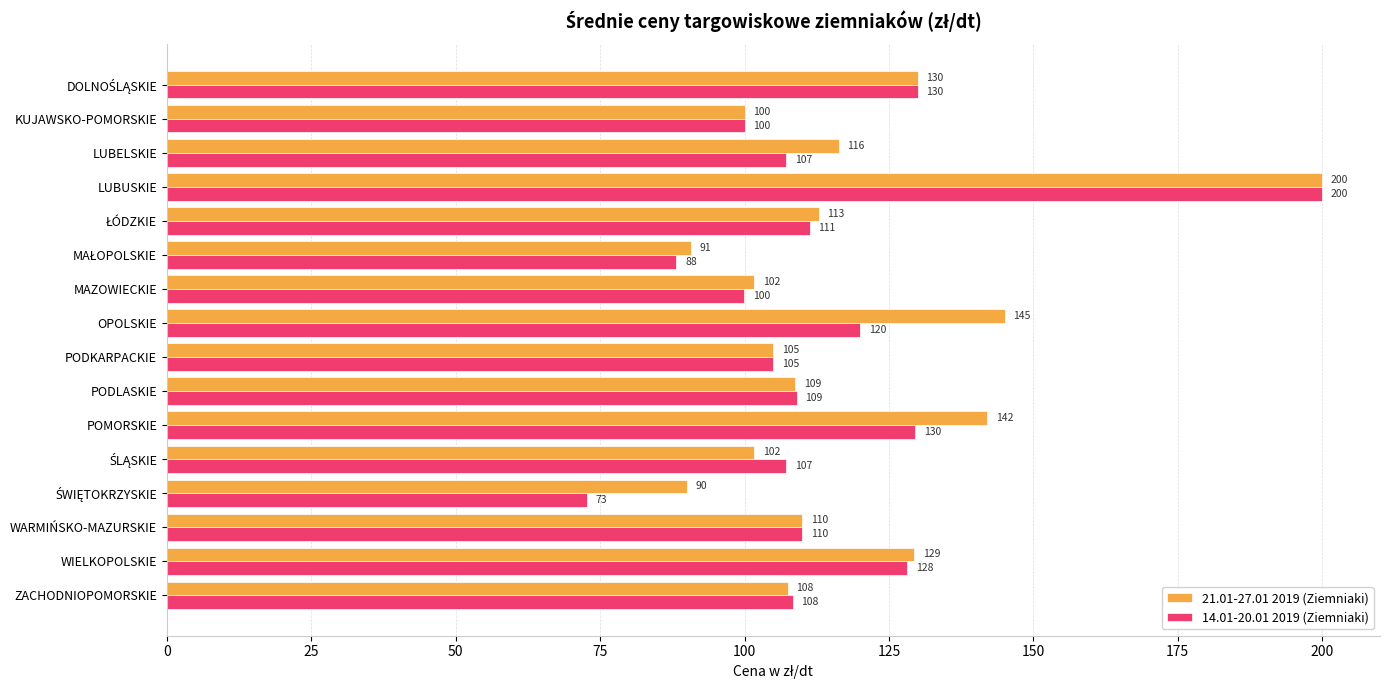

Is it true that 21.01-27.01 2019 (Ziemniaki) equals 38.4 at POMORSKIE?

False